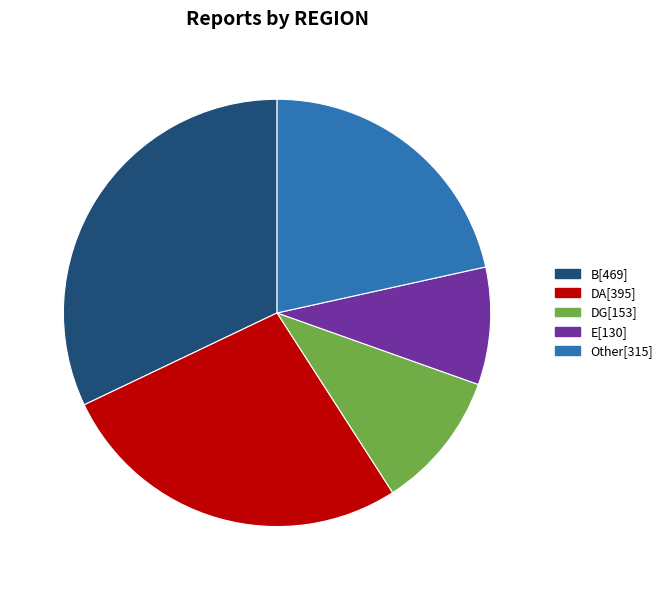

Is there any slice that represents more than half of the pie?

No